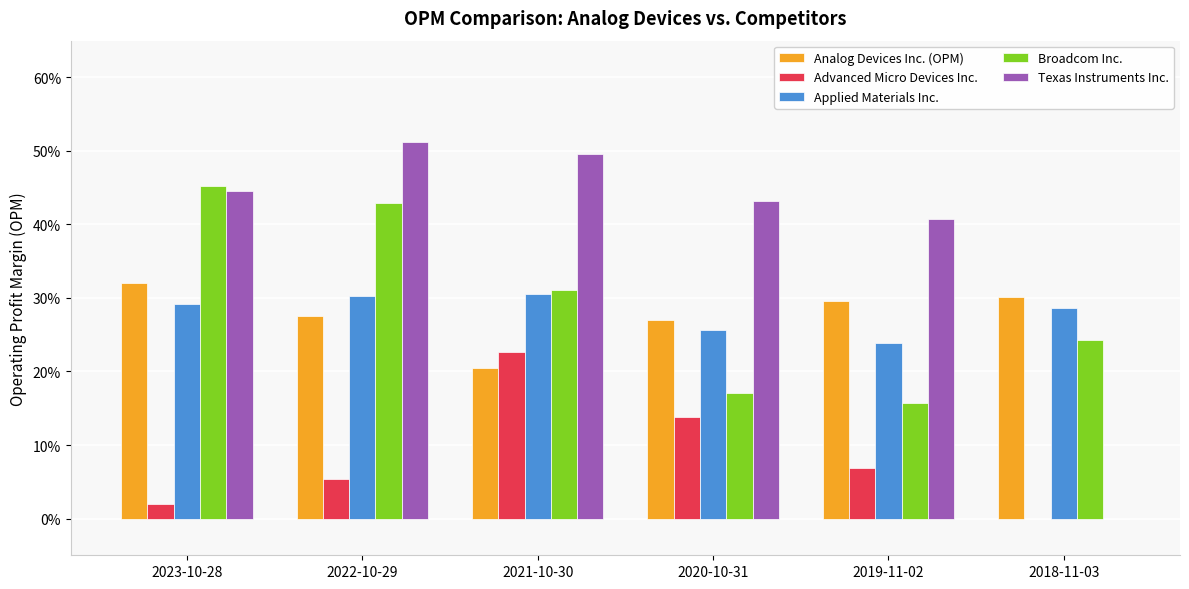

Are the bars horizontal?

No